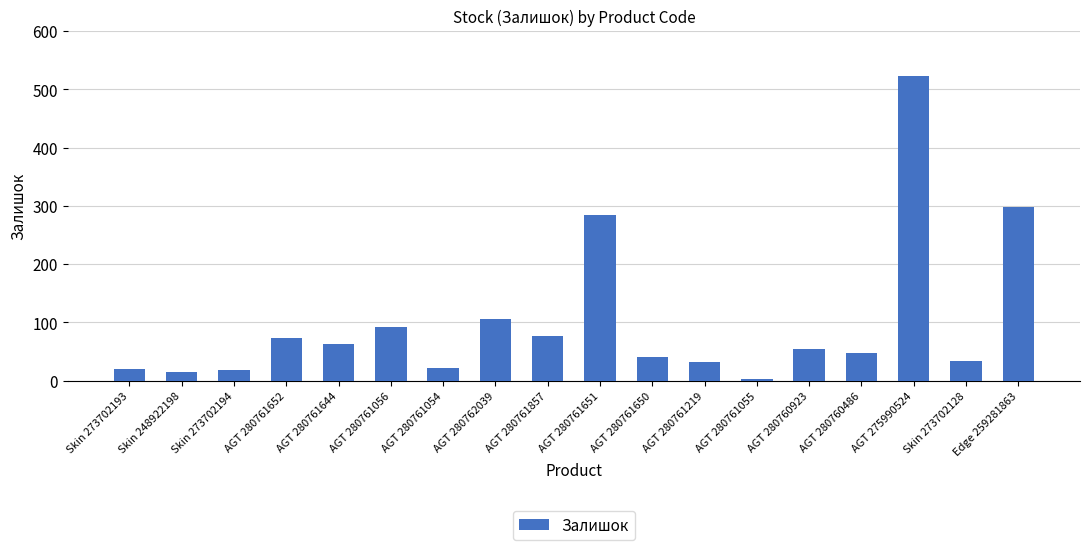

What is the average value?

100